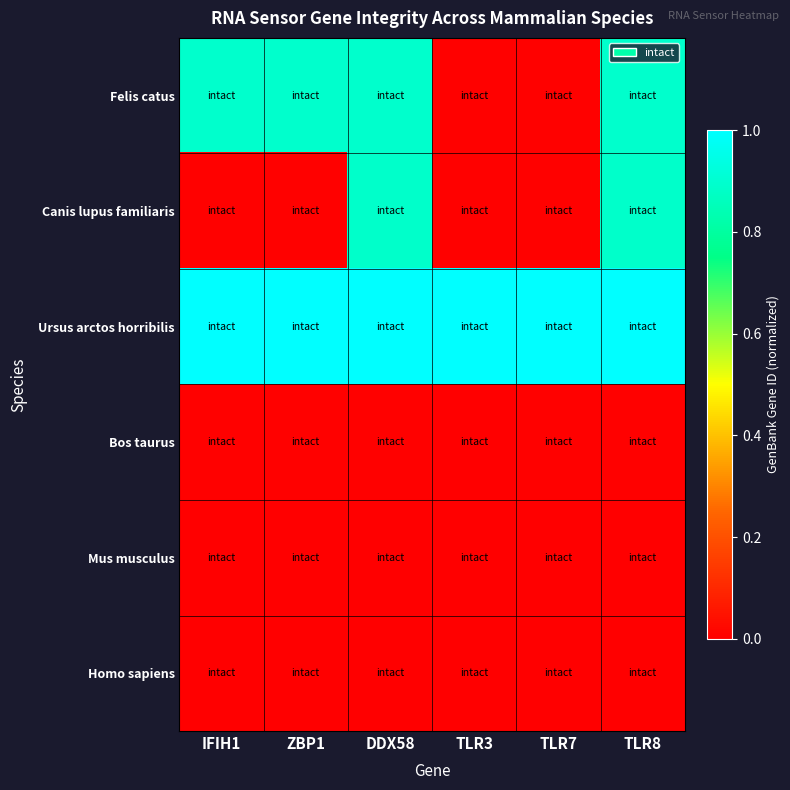

Reading left to right, transcribe all the data shown in this chart.

Felis catus: IFIH1=0.9	ZBP1=0.9	DDX58=0.9	TLR3=0.0	TLR7=0.0	TLR8=0.9
Canis lupus familiaris: IFIH1=0.0	ZBP1=0.0	DDX58=0.9	TLR3=0.0	TLR7=0.0	TLR8=0.9
Ursus arctos horribilis: IFIH1=1.0	ZBP1=1.0	DDX58=1.0	TLR3=1.0	TLR7=1.0	TLR8=1.0
Bos taurus: IFIH1=0.0	ZBP1=0.0	DDX58=0.0	TLR3=0.0	TLR7=0.0	TLR8=0.0
Mus musculus: IFIH1=0.0	ZBP1=0.0	DDX58=0.0	TLR3=0.0	TLR7=0.0	TLR8=0.0
Homo sapiens: IFIH1=0.0	ZBP1=0.0	DDX58=0.0	TLR3=0.0	TLR7=0.0	TLR8=0.0